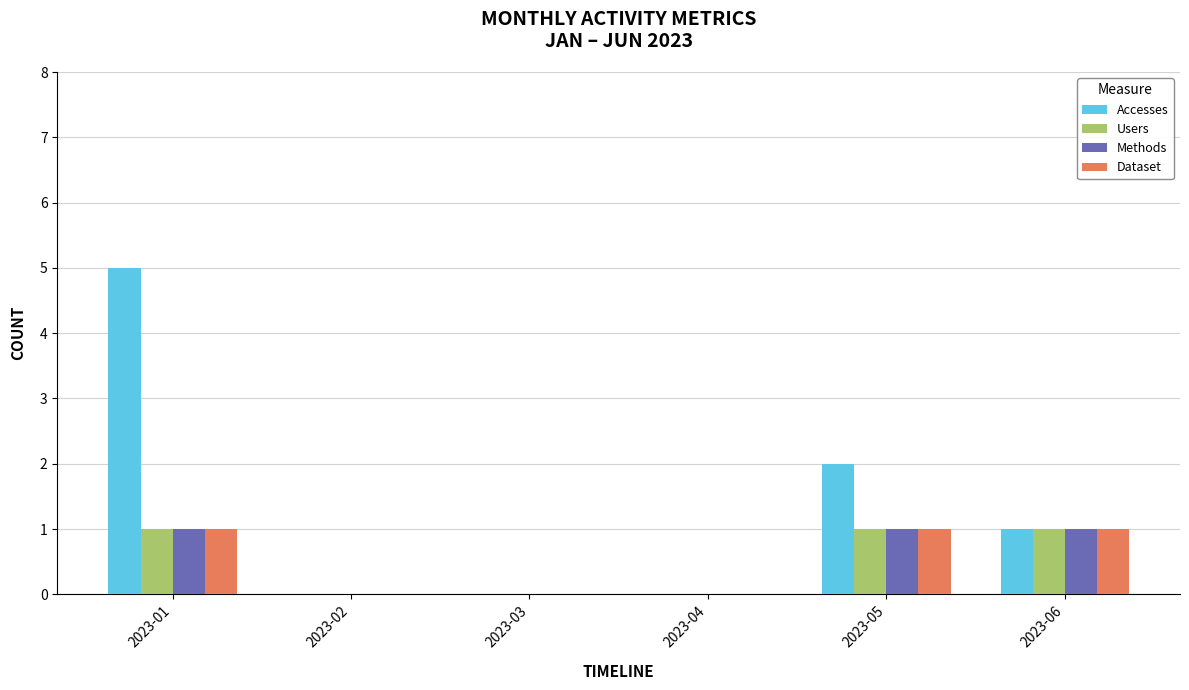

Which series has the widest spread of values?

Accesses